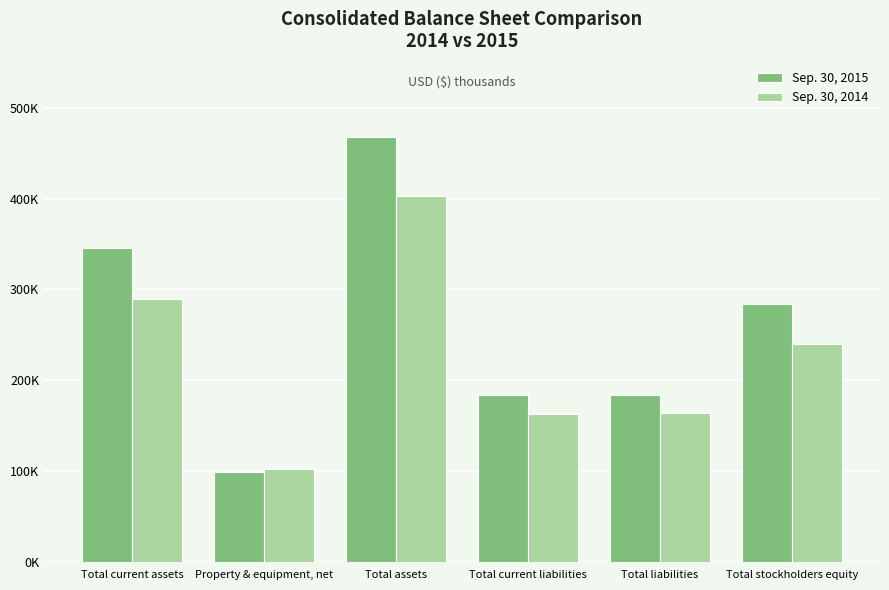

Reading left to right, transcribe all the data shown in this chart.

Sep. 30, 2015: Total current assets=345059	Property & equipment, net=98987	Total assets=467622	Total current liabilities=183391	Total liabilities=183977	Total stockholders equity=283645
Sep. 30, 2014: Total current assets=288952	Property & equipment, net=101878	Total assets=402681	Total current liabilities=162826	Total liabilities=163386	Total stockholders equity=239295